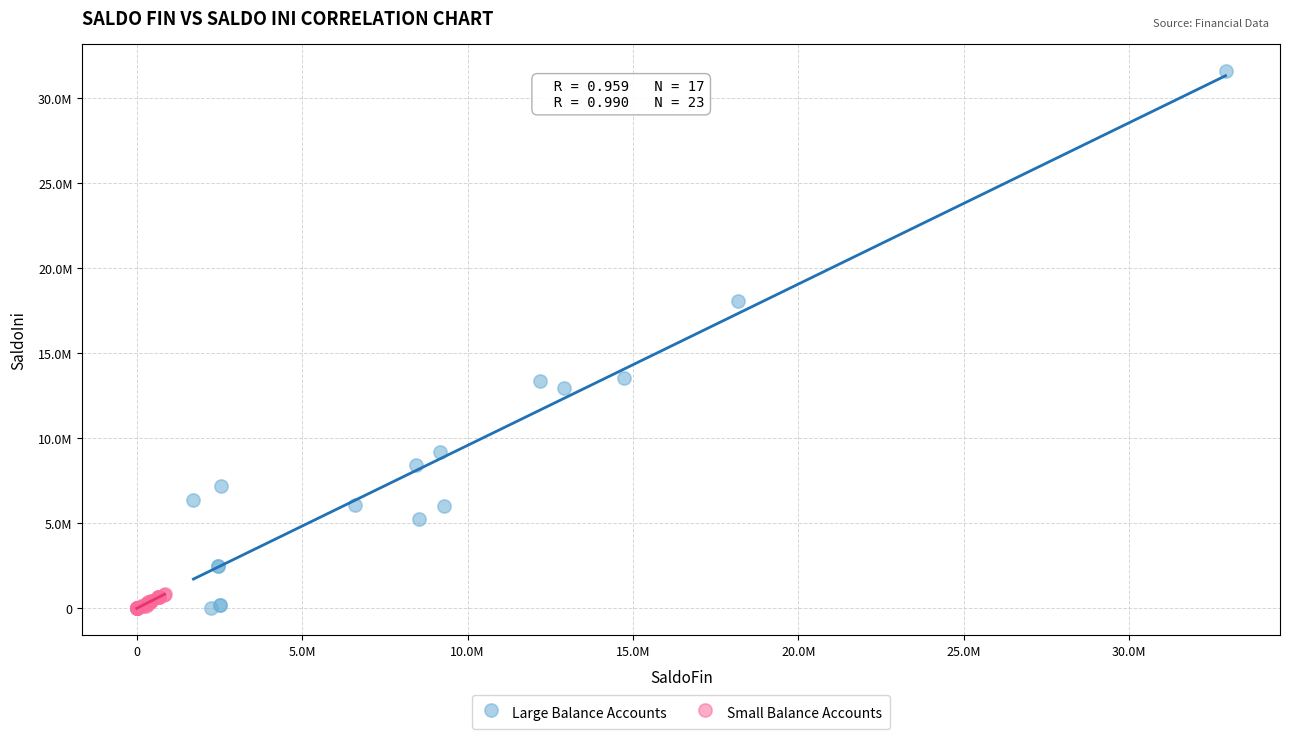

Which series has the widest spread of Y values?

Large Balance Accounts